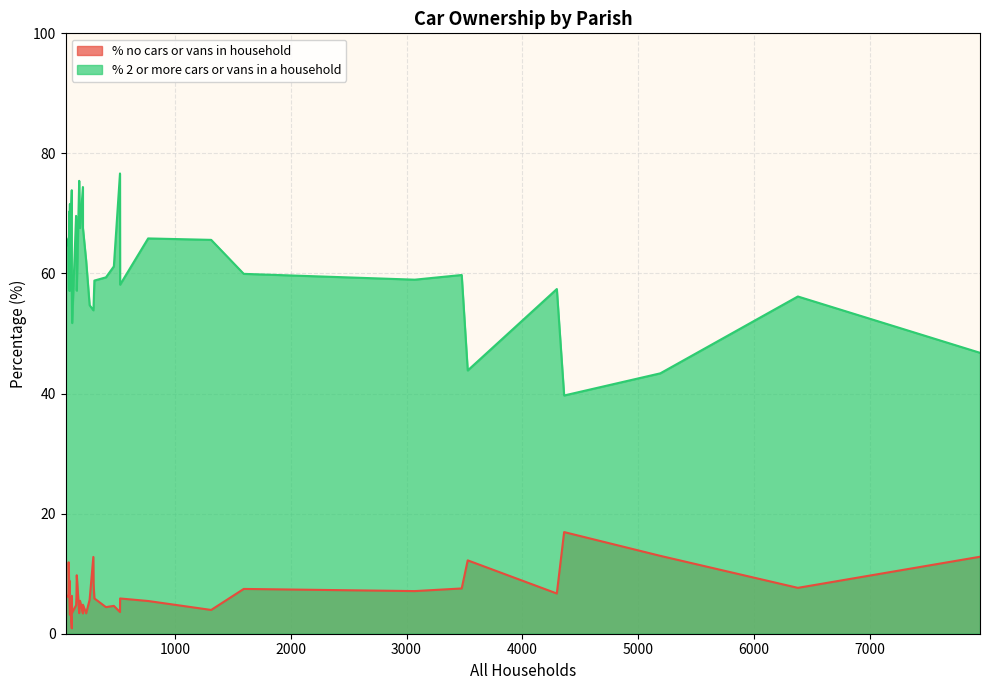

What is the lowest value of the % 2 or more cars or vans in a household series?

39.7